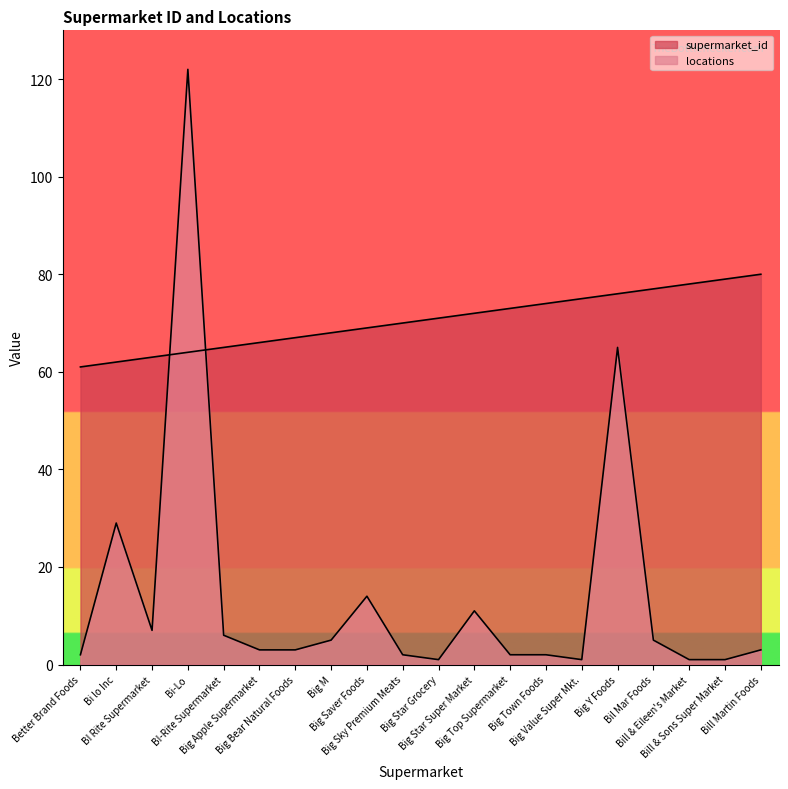

Does the chart have visible grid lines?

No